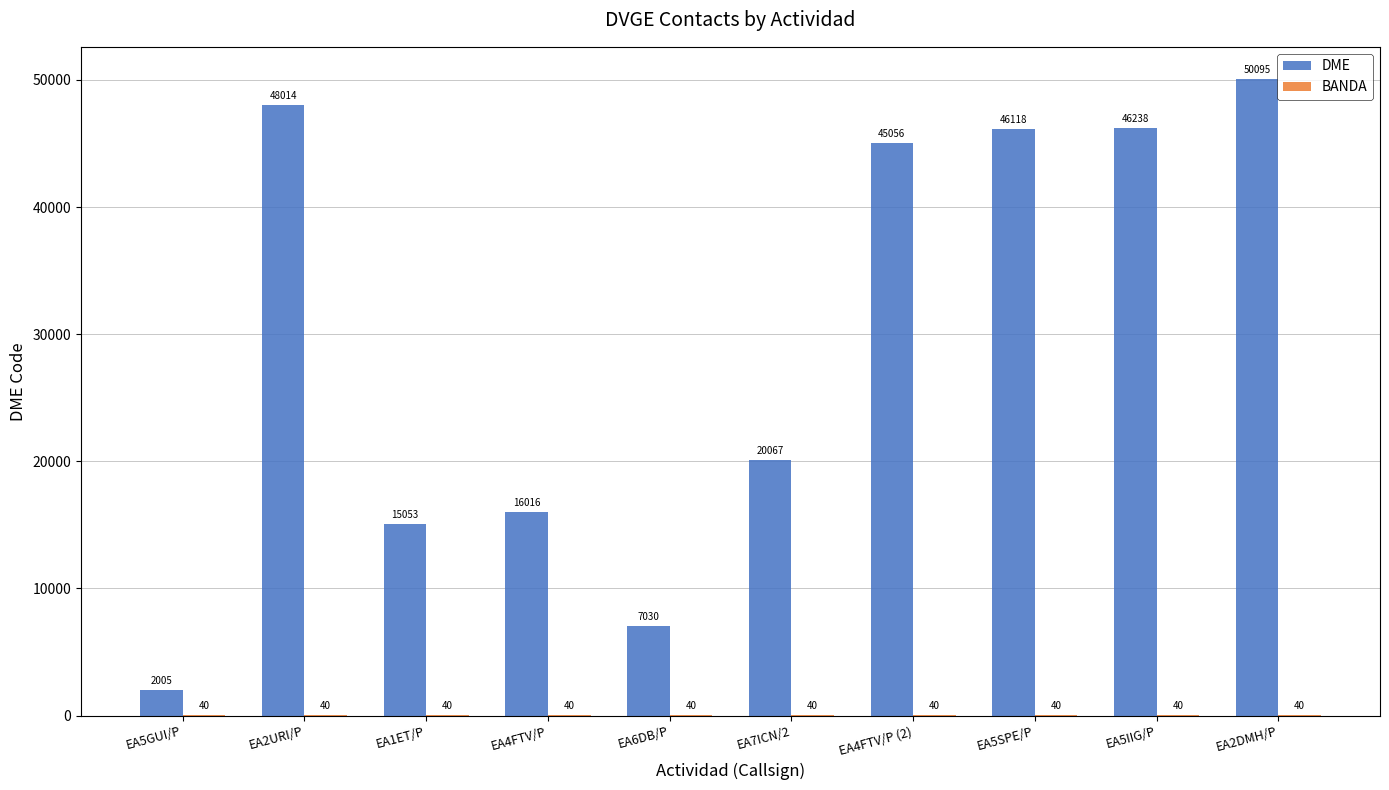

What is the spread (max minus min) of values at EA7ICN/2?

20027